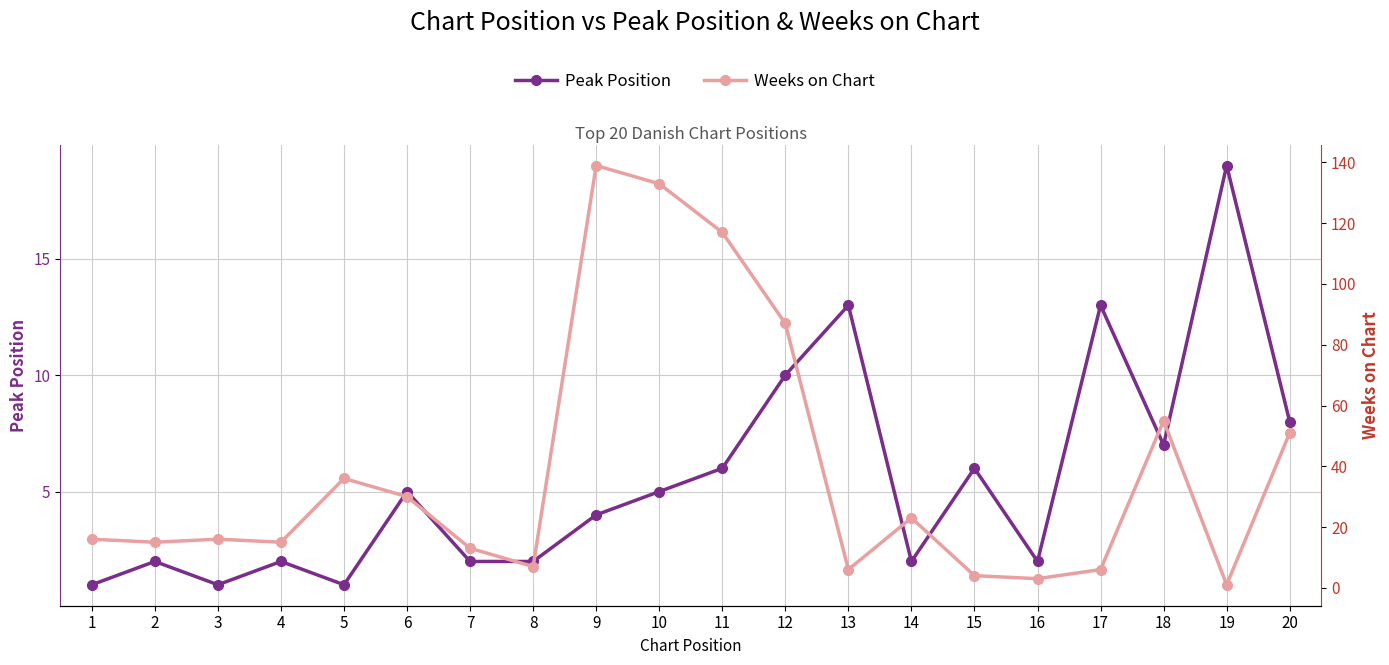

What is the total value across all series at 18?

62